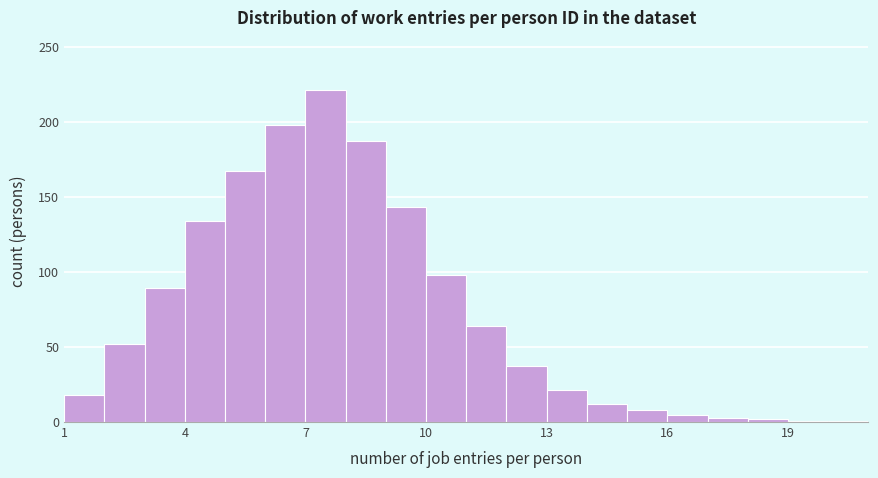

Around what value on the x-axis is the tallest bar? Give the approximate position of its centre, as read against the axis.

7.5